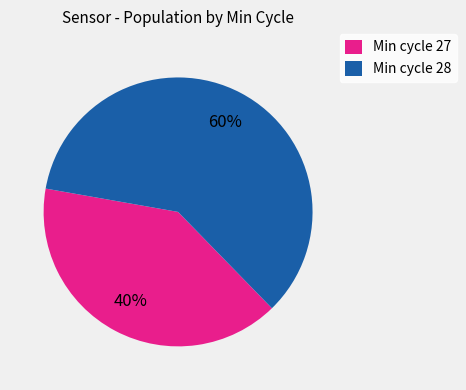

Is it true that Min cycle 28 is 70% of the pie?

False